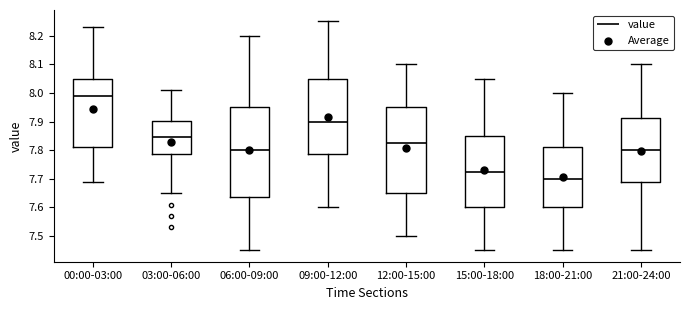

Which box has the highest median line?

00:00-03:00